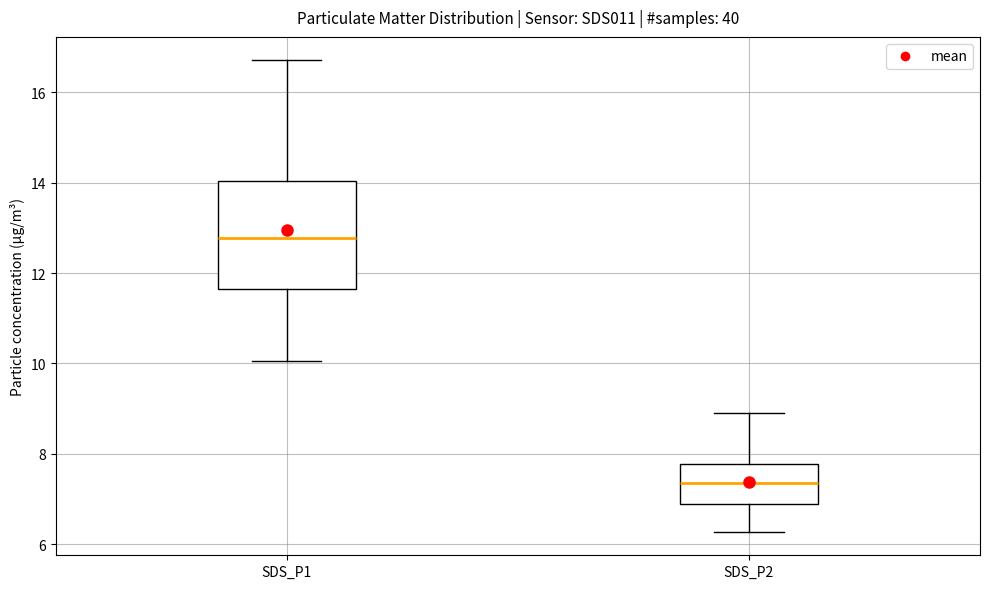

Reading left to right, read every box against the y-axis: the position of its median line, the range the box covers, and the ends of its whiskers. The values are not printed on the chart, so give them approximately, as read against the axis.

SDS_P1: median 12.8, box 11.6 to 14.0, whiskers 10.0 to 16.8
SDS_P2: median 7.4, box 6.8 to 7.8, whiskers 6.2 to 9.0